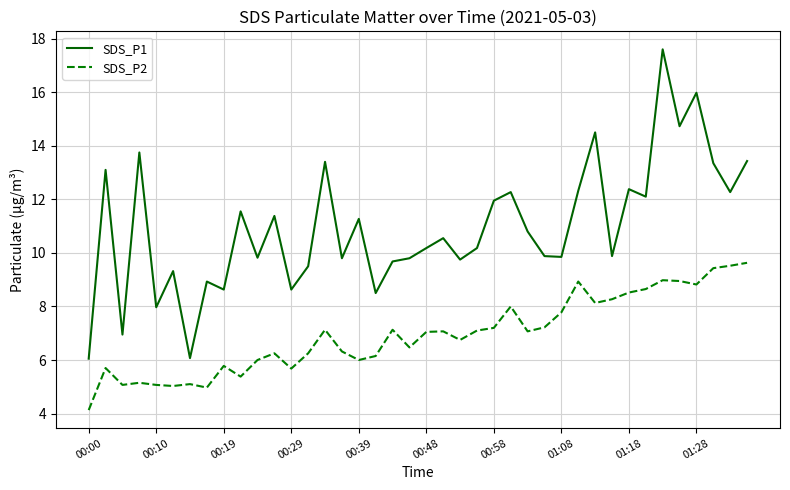

True or false: SDS_P2 and SDS_P1 intersect in this chart.

False